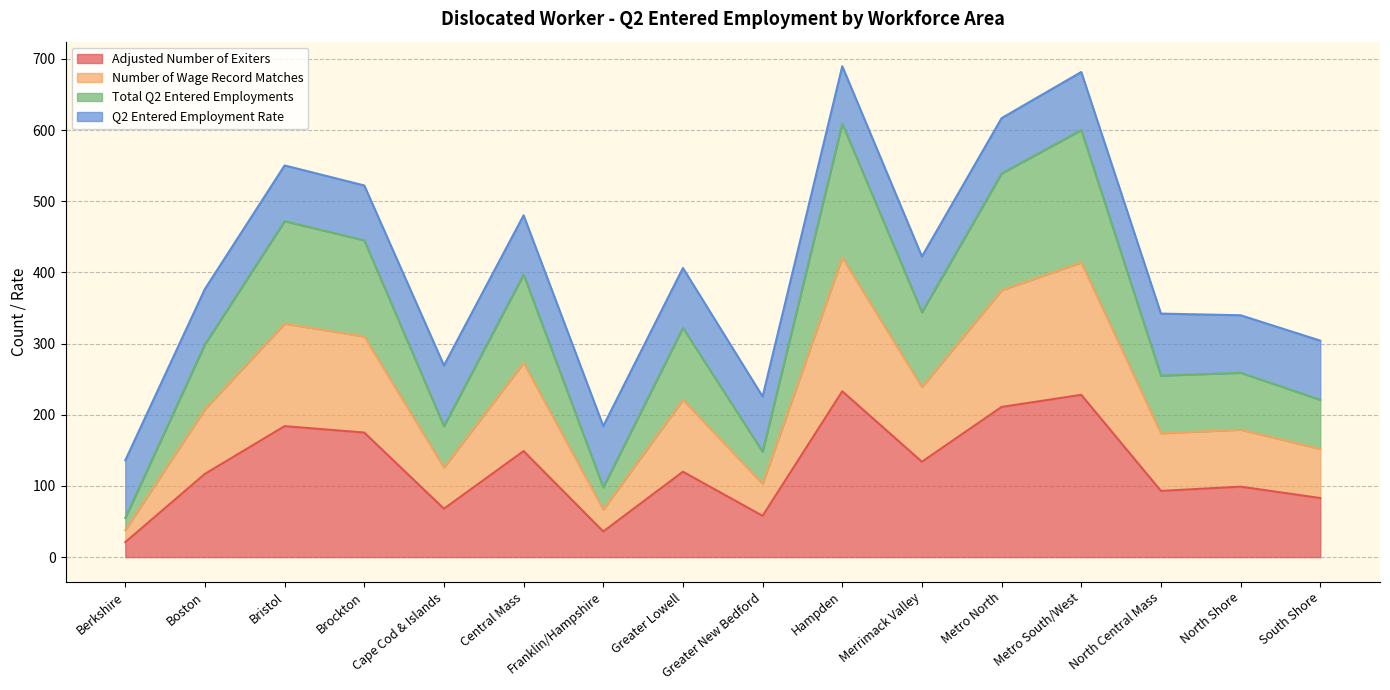

True or false: Adjusted Number of Exiters and Total Q2 Entered Employments intersect in this chart.

False